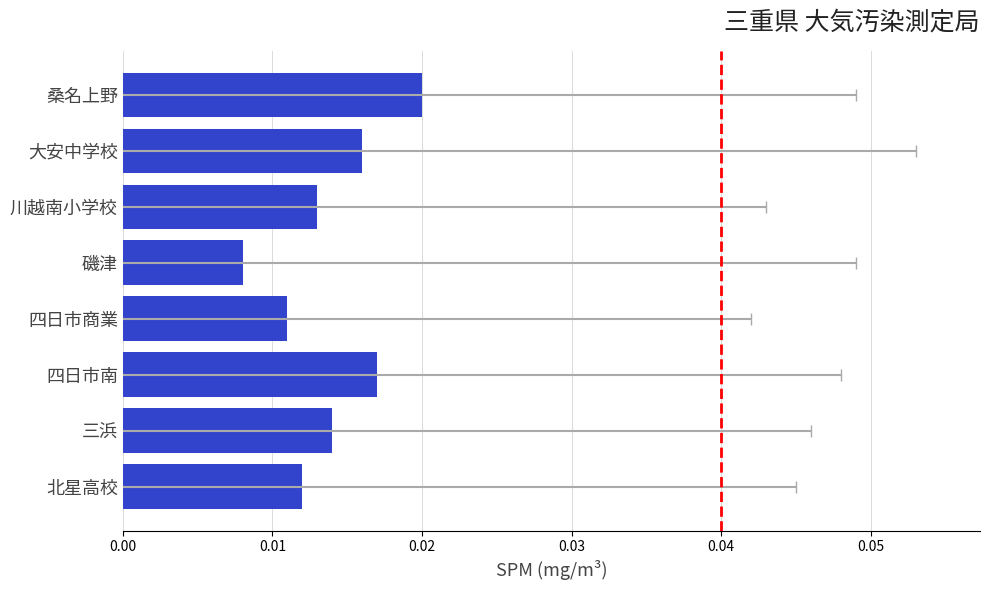

True or false: the data shows 0.0 at 大安中学校.

True